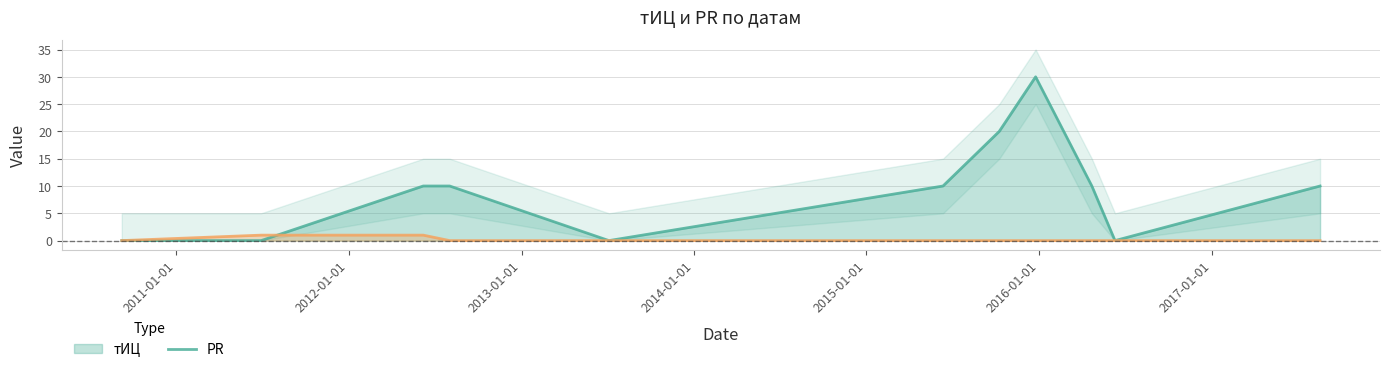

What position from the left is 2016-06-10?

10